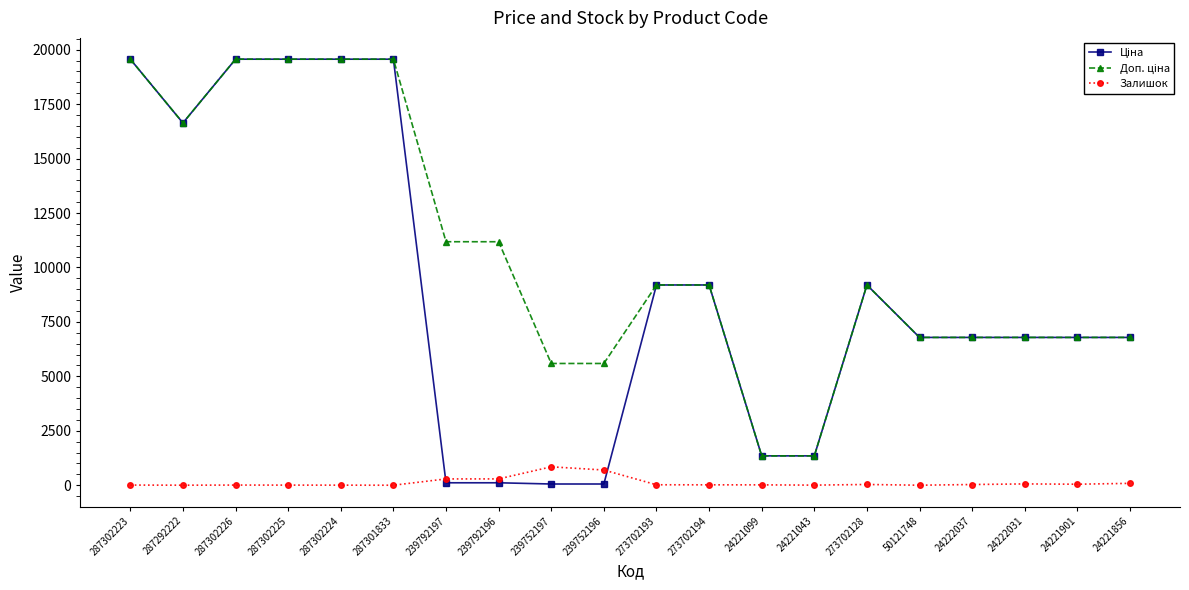

At how many categories does at least one series exceed 2716?

18